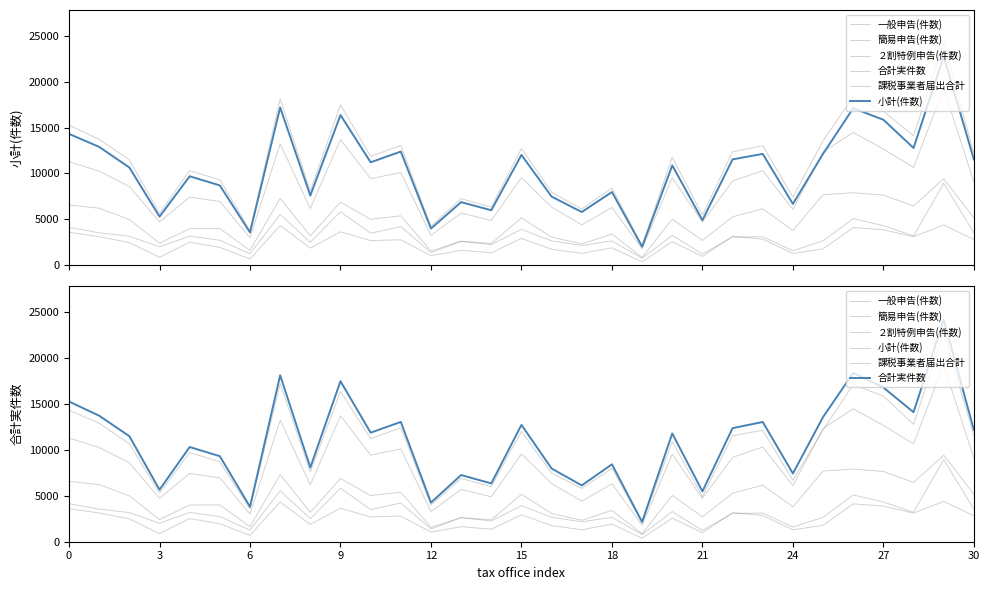

In 簡易申告(件数), how many points are higher than both neighbors (excluding endpoints)?

11